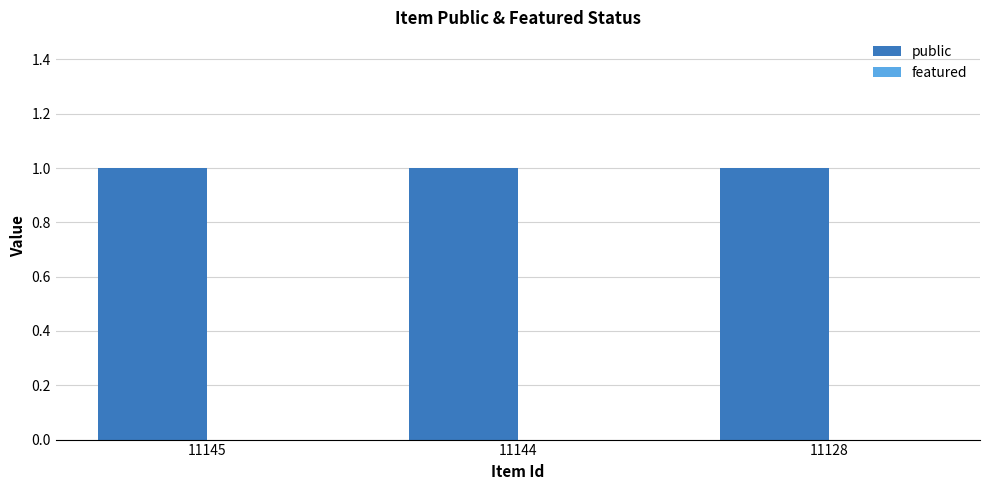

Which series has the largest range (max minus min)?

public